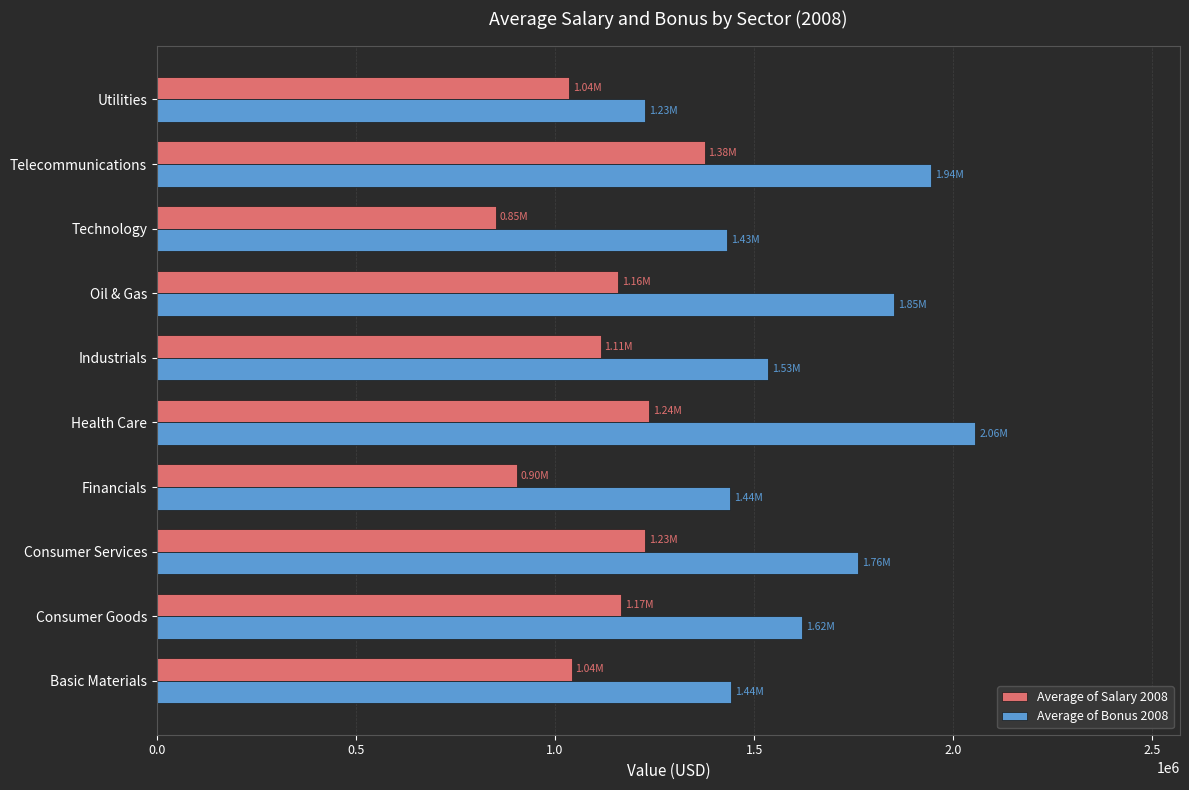

Which category has the lowest value across all series?

Technology